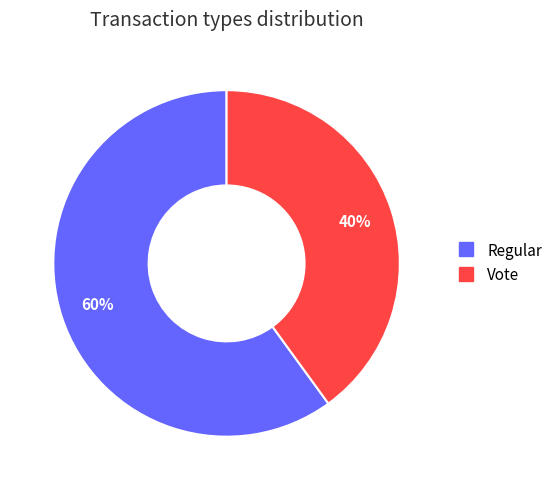

How many slices are in this pie chart?

2